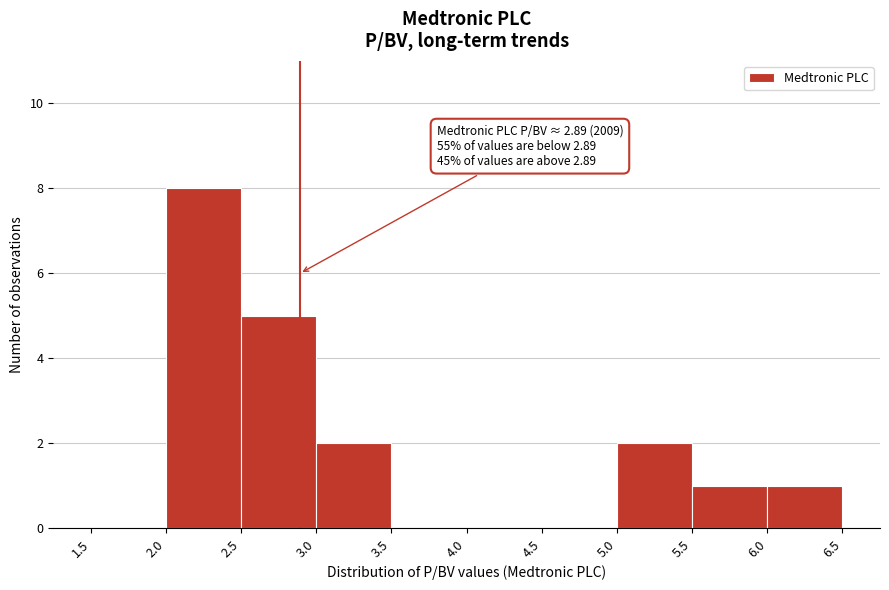

Over which range of the x-axis is the bar tallest?

2.0 to 2.5